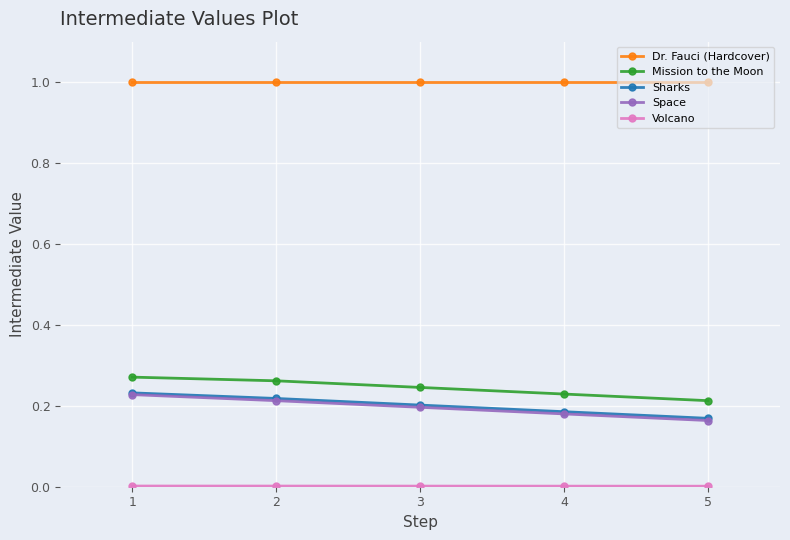

Which series has the largest total across all categories?

Dr. Fauci (Hardcover)